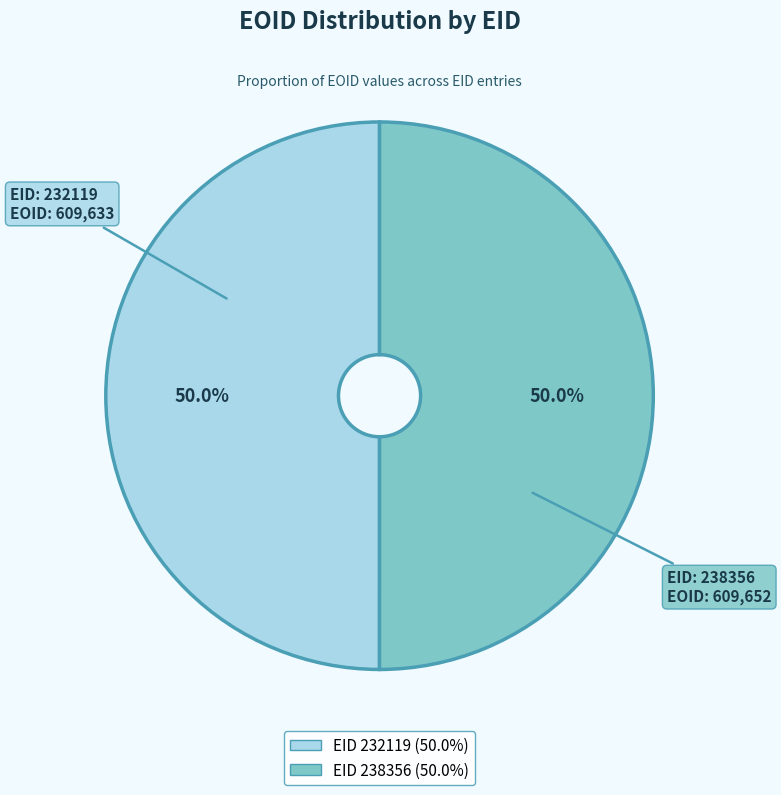

Count the number of slices in the pie.

2